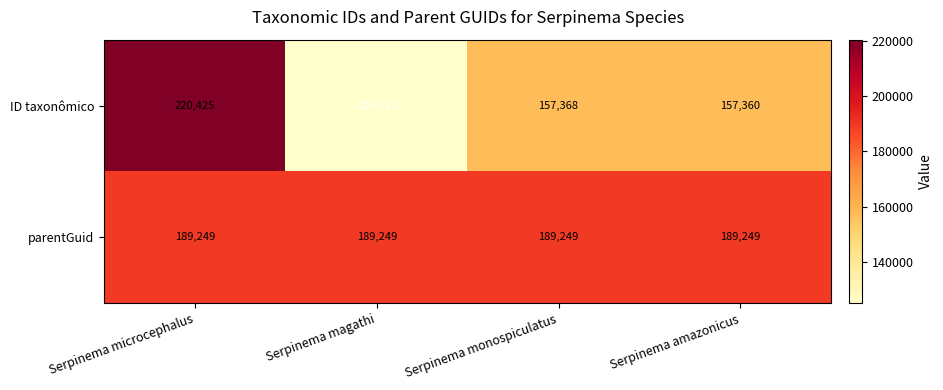

Reading left to right, transcribe all the data shown in this chart.

ID taxonômico: 220425	124913	157368	157360
parentGuid: 189249	189249	189249	189249